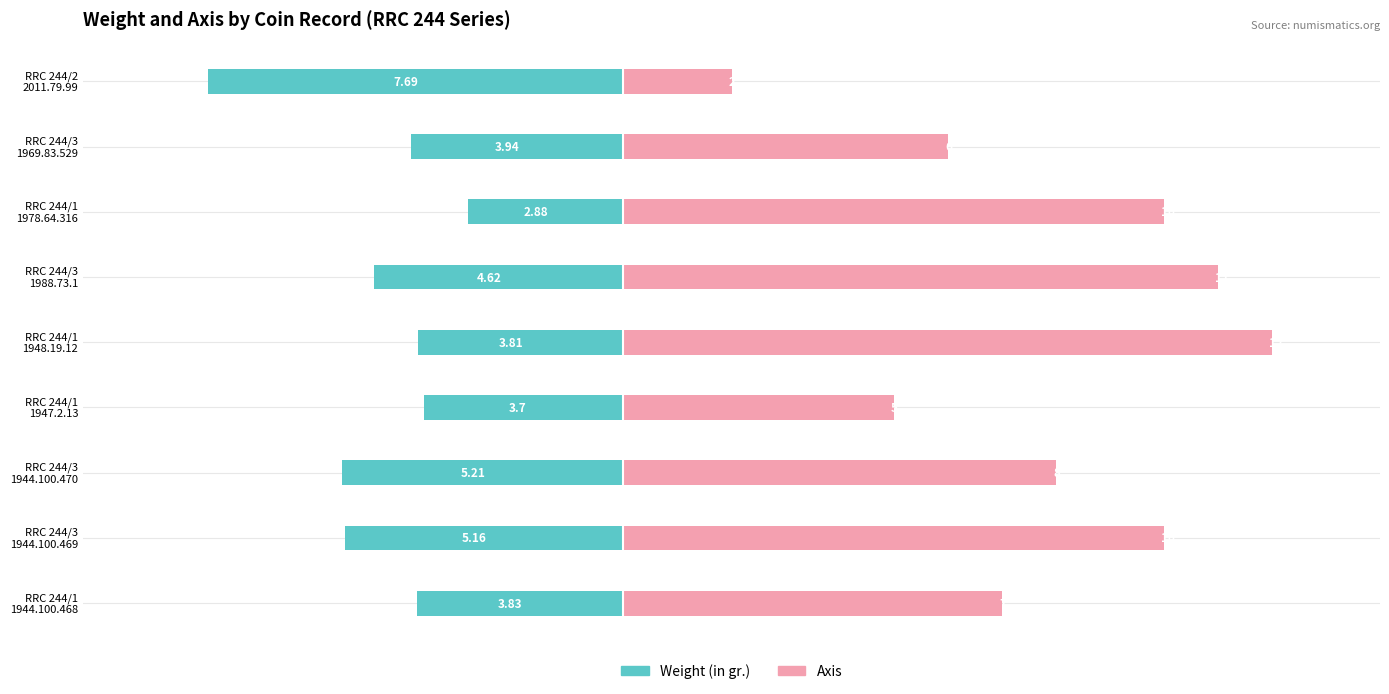

Which series changed the most between RRC 244/3 1988.73.1 and RRC 244/1 1978.64.316?

Weight (in gr.)